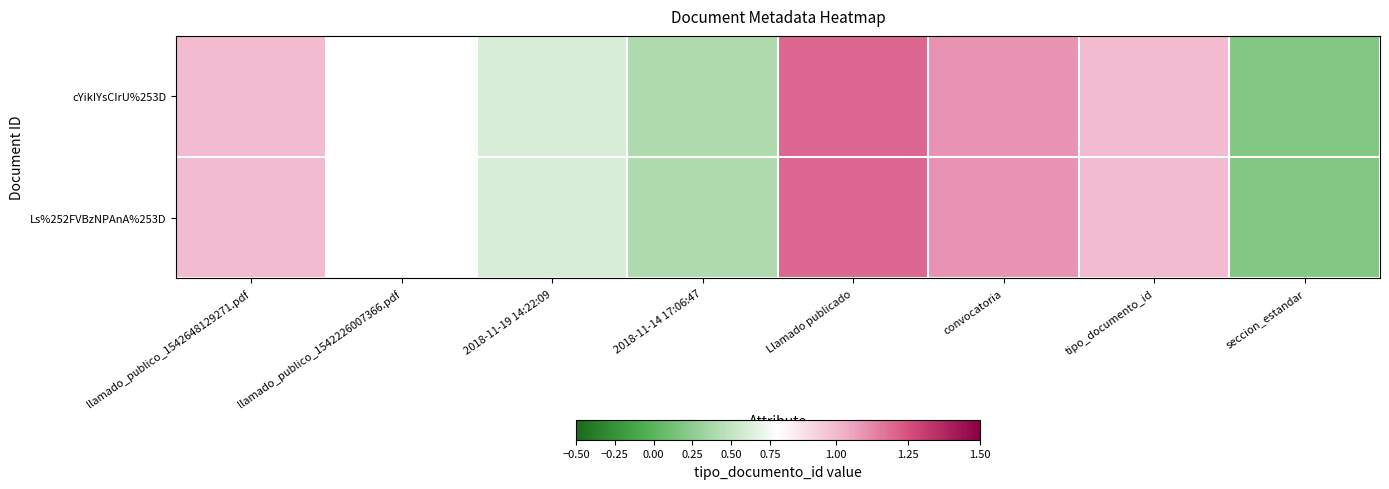

Reading left to right, extract all data points from this chart.

cYikIYsCIrU%253D: llamado_publico_1542648129271.pdf=1.0	llamado_publico_1542226007366.pdf=0.8	2018-11-19 14:22:09=0.6	2018-11-14 17:06:47=0.4	Llamado publicado=1.2	convocatoria=1.1	tipo_documento_id=1.0	seccion_estandar=0.2
Ls%252FVBzNPAnA%253D: llamado_publico_1542648129271.pdf=1.0	llamado_publico_1542226007366.pdf=0.8	2018-11-19 14:22:09=0.6	2018-11-14 17:06:47=0.4	Llamado publicado=1.2	convocatoria=1.1	tipo_documento_id=1.0	seccion_estandar=0.2